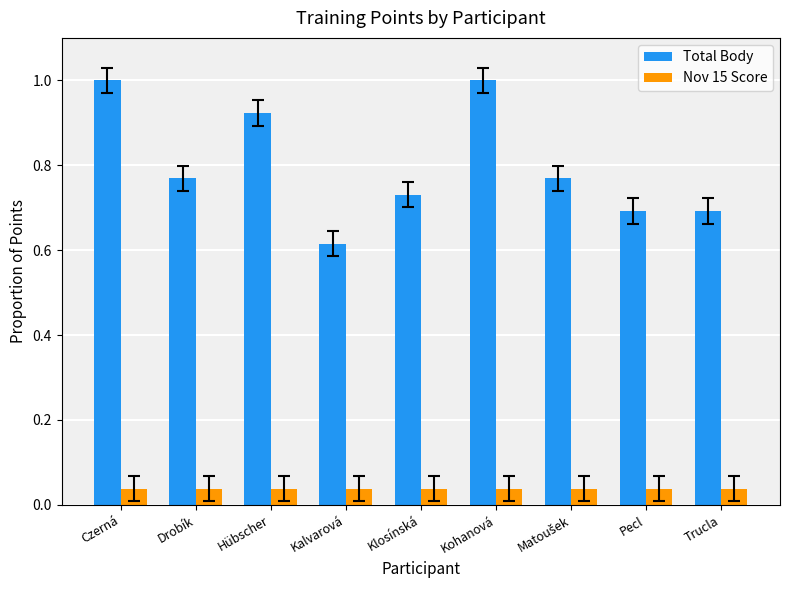

How many groups of bars are there?

9